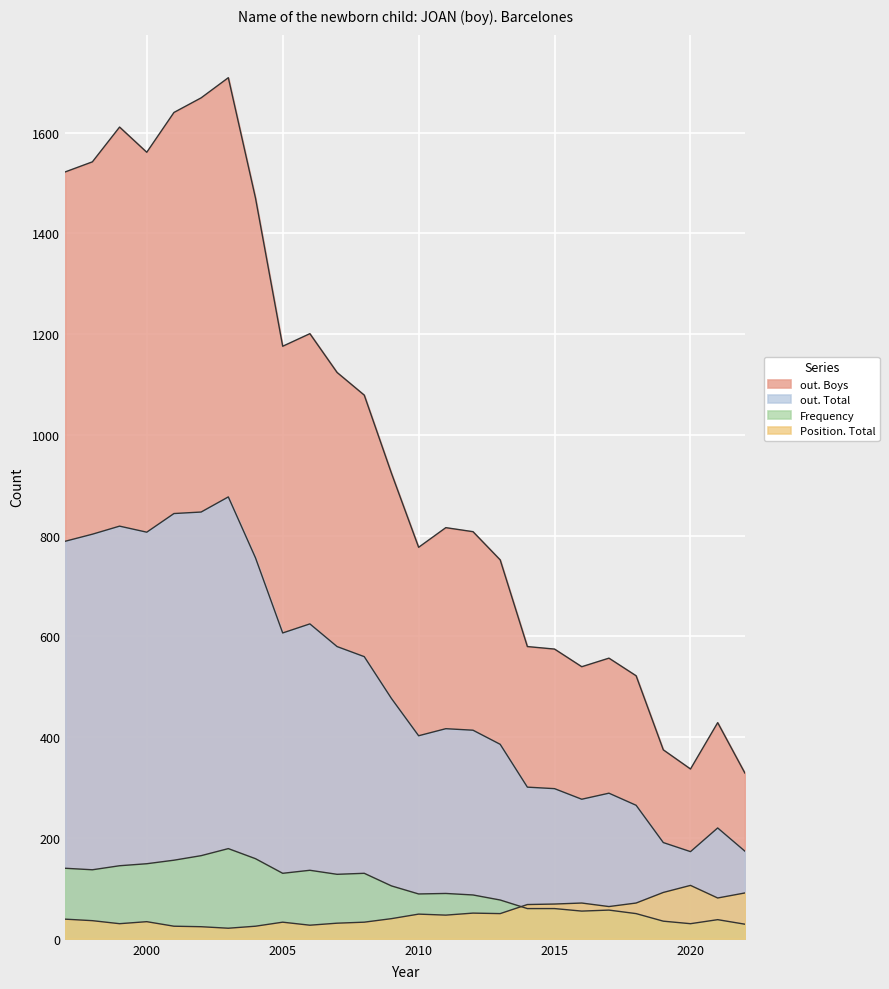

In Frequency, how many points are higher than both neighbors (excluding endpoints)?

6